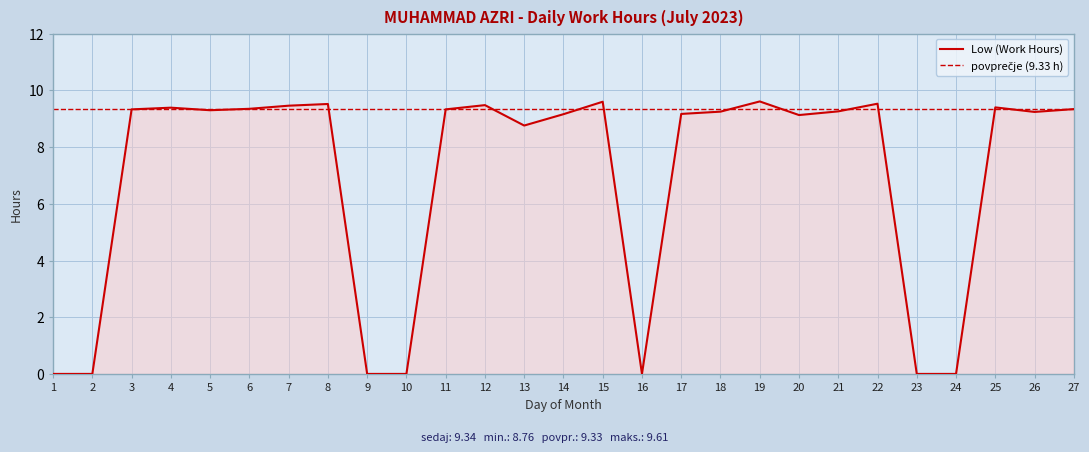

At which category does the chart reach its minimum across all series?

1